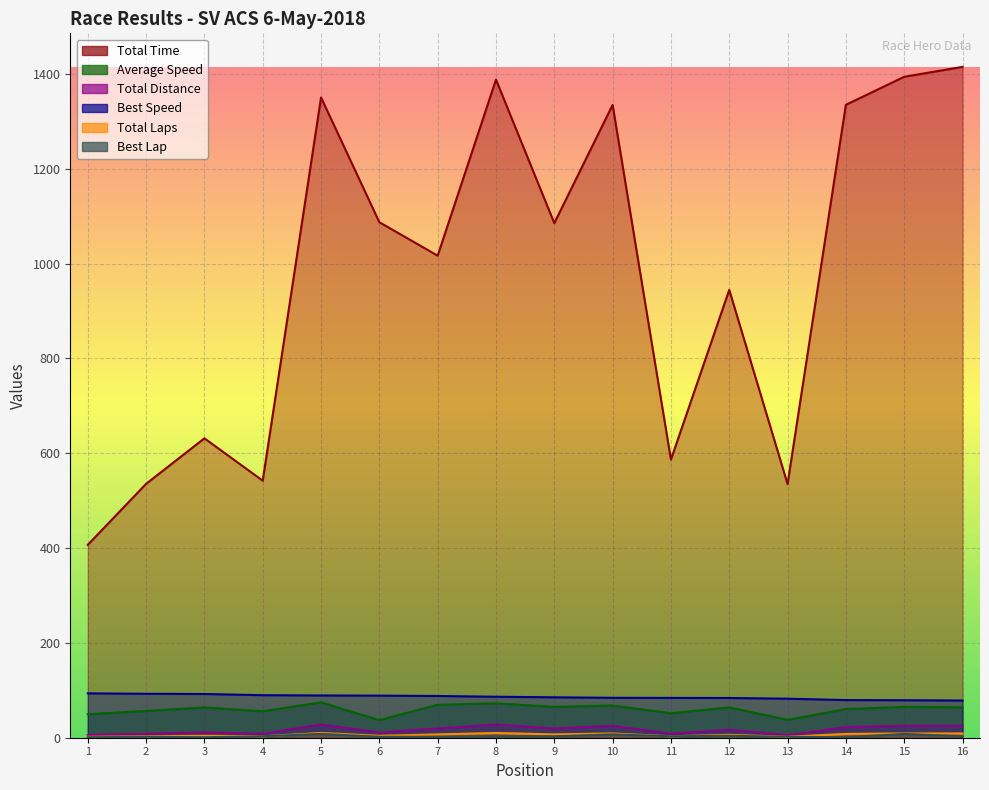

The value of Total Distance at 10 is 12.0. True or false?

False